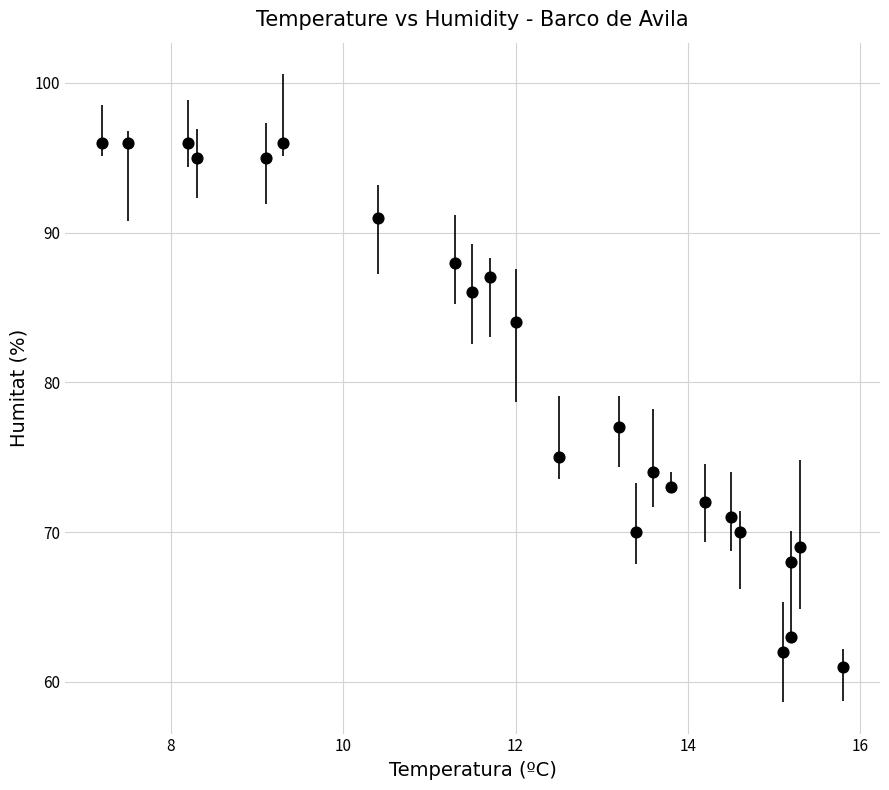

What Y value in the scatter plot is closest to 78?

77